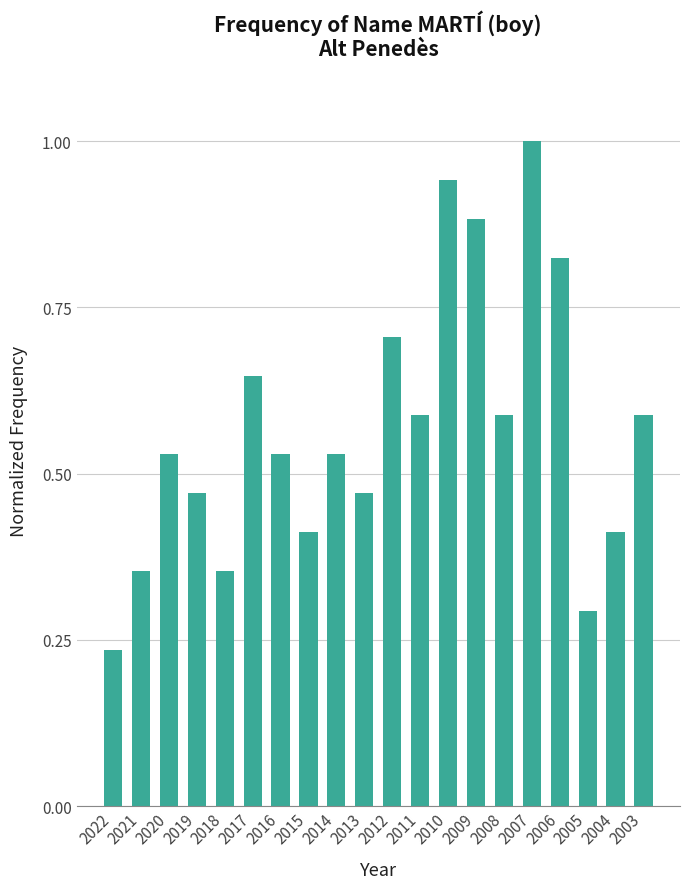

How many bars are there in total?

20